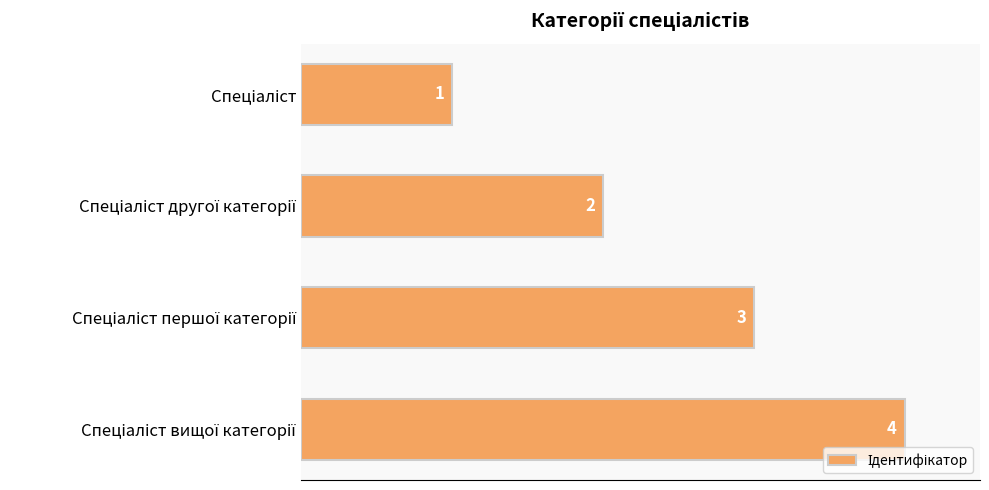

What is the difference between the maximum and minimum values?

3